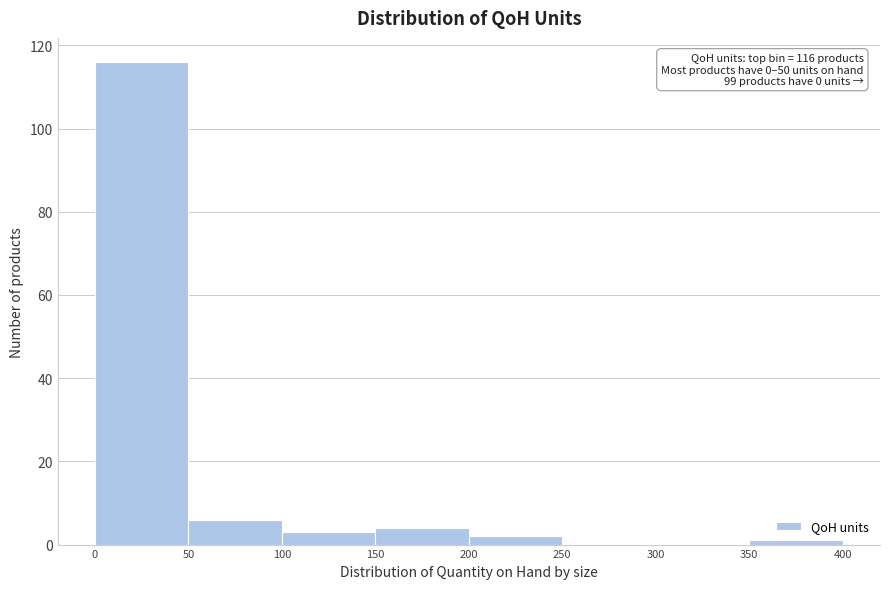

Over which range of the x-axis is the bar tallest?

0 to 50